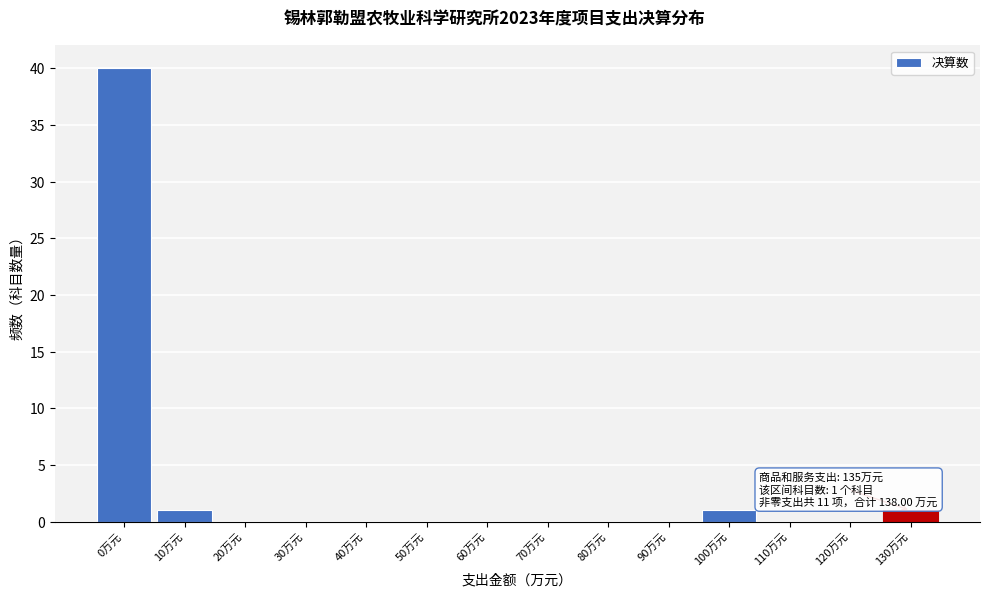

Reading left to right, transcribe all the data shown in this chart.

0万元=40	10万元=1	20万元=0	30万元=0	40万元=0	50万元=0	60万元=0	70万元=0	80万元=0	90万元=0	100万元=1	110万元=0	120万元=0	130万元=1